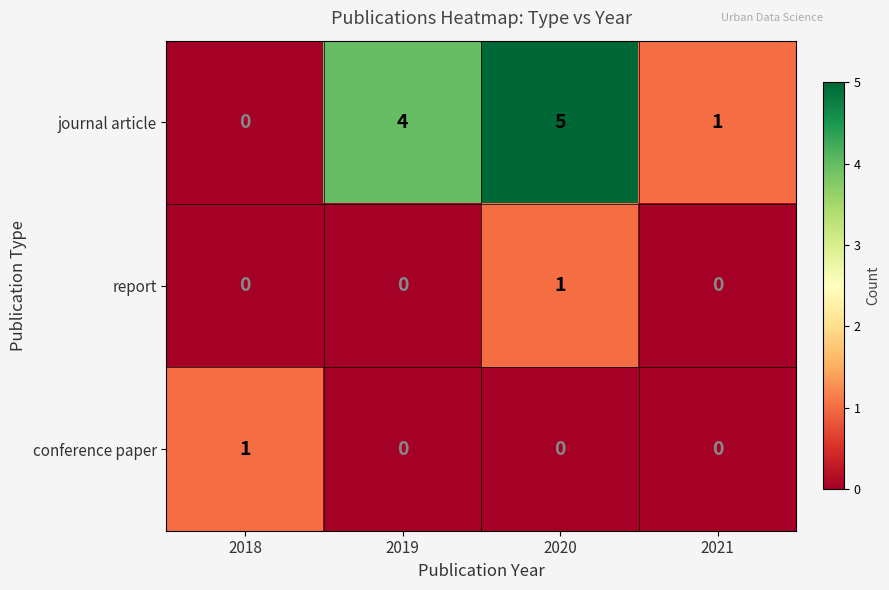

The value of journal article at 2020 is 7. True or false?

False